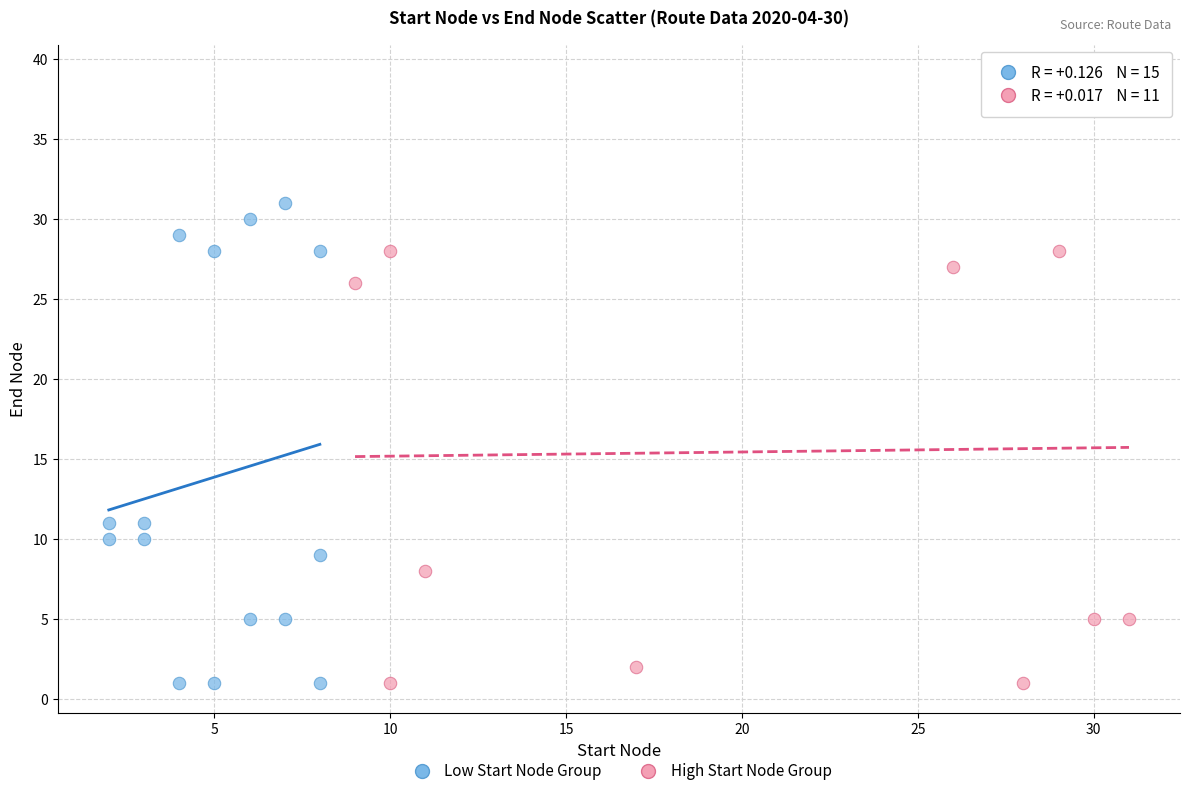

Which series contains the highest Y value?

High Start Node Group